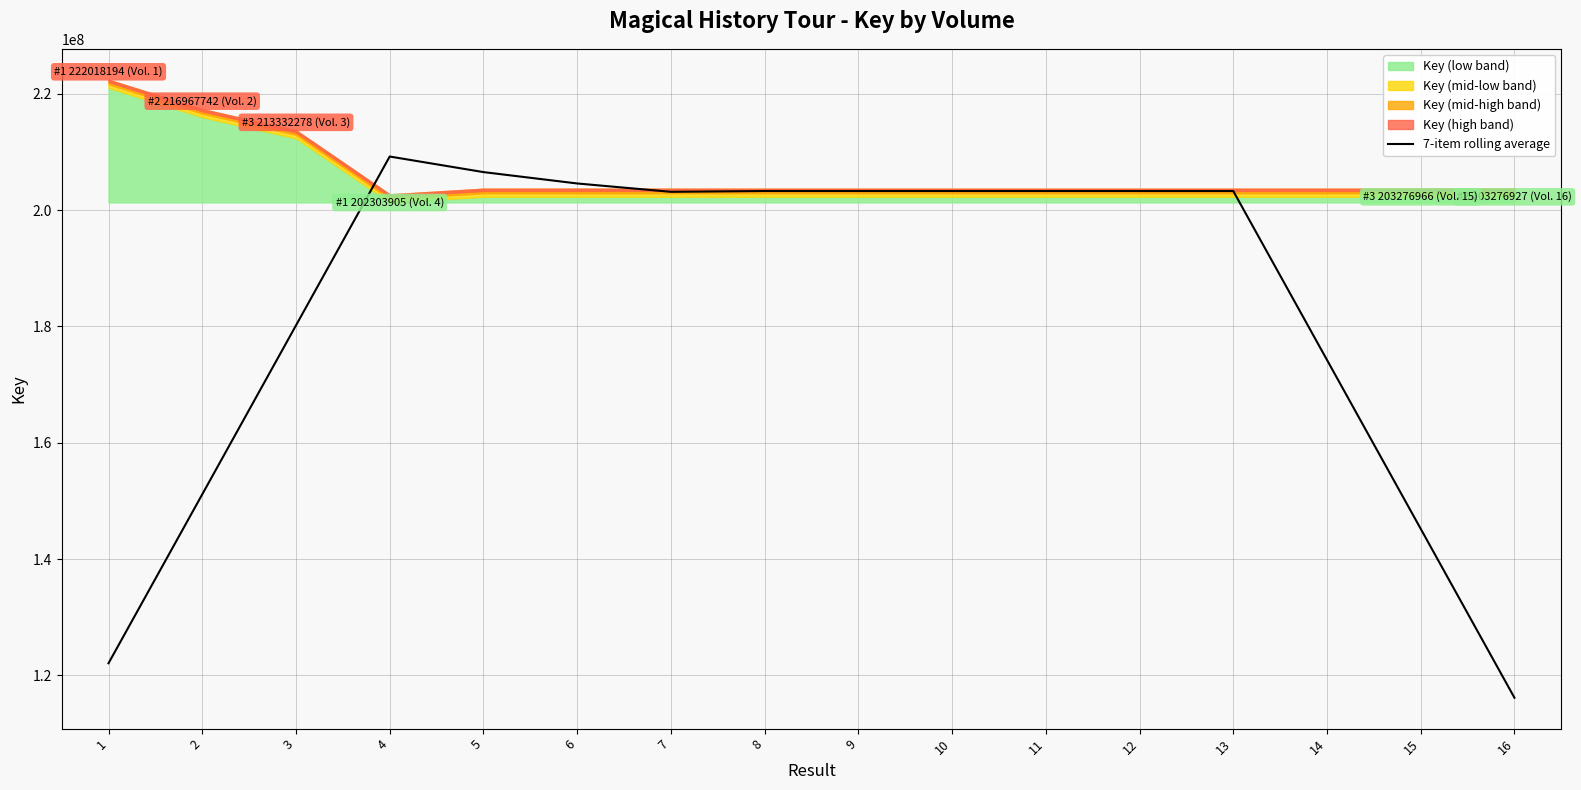

True or false: the data shows 203278037.3 at 13.

True